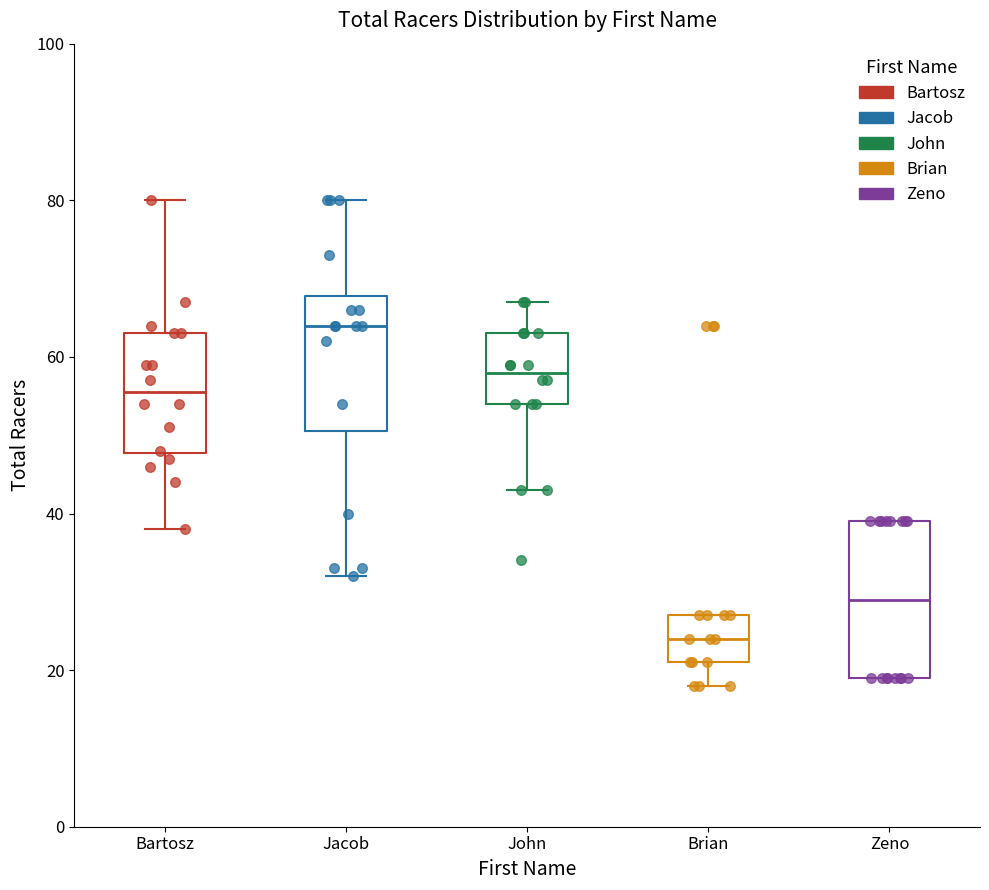

Which box is the tallest, from its lower edge to its upper edge?

Zeno